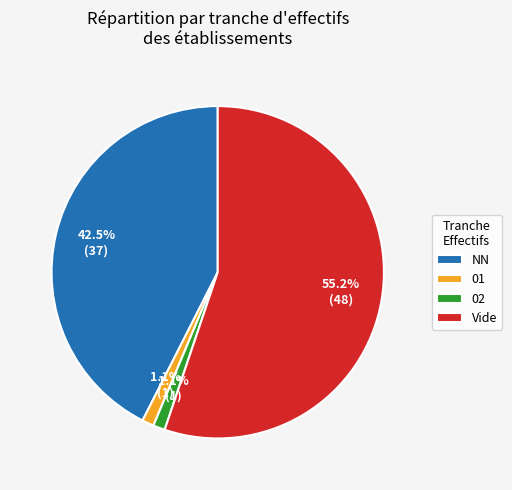

Between NN and 02, which is larger?

NN